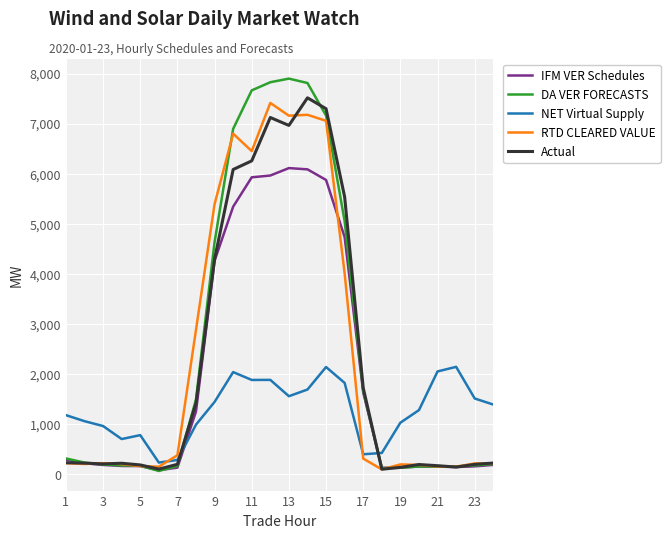

Which series has the widest spread of values?

DA VER FORECASTS